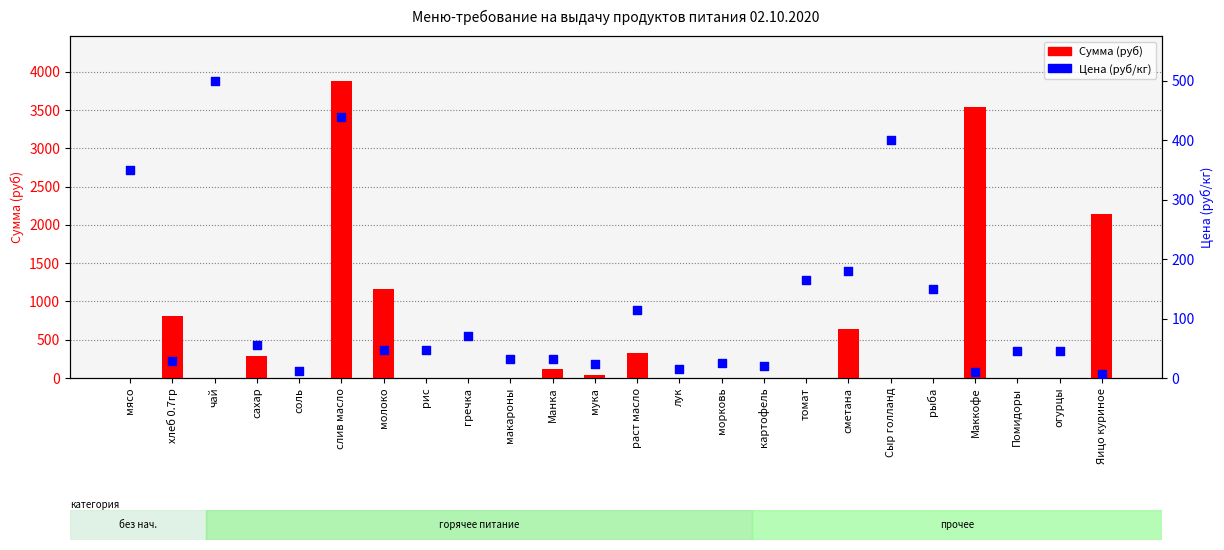

What is the total value across all series at огурцы?

45.0